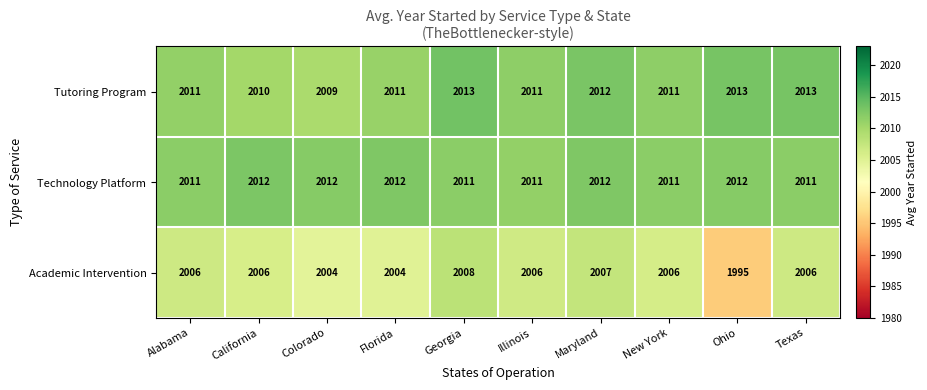

At which label does Academic Intervention reach its minimum?

Ohio